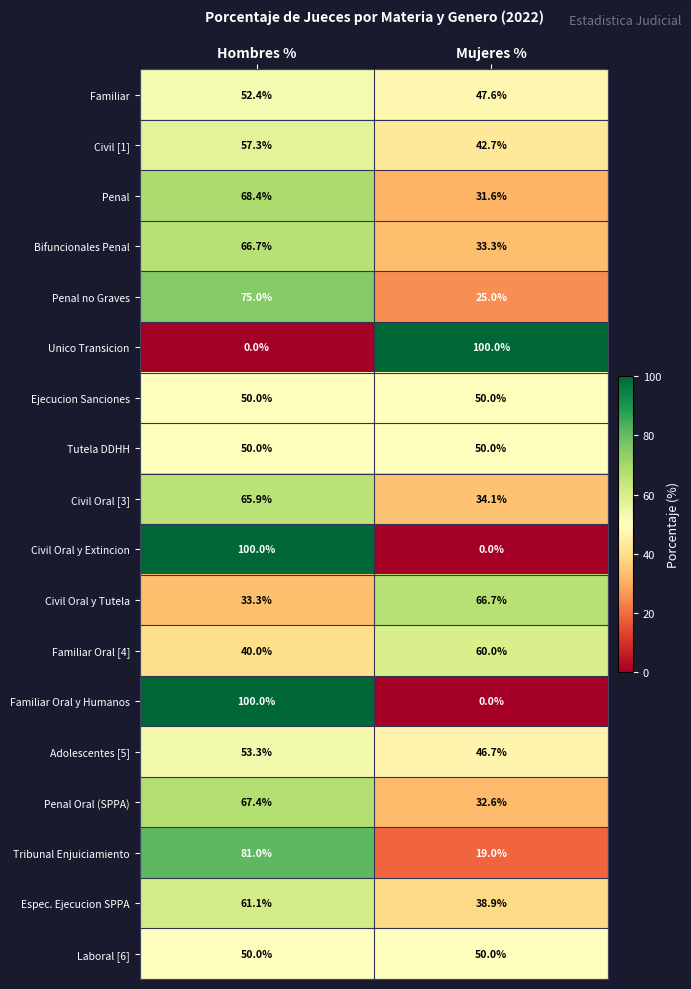

At which category is the sum across all series the highest?

Hombres %